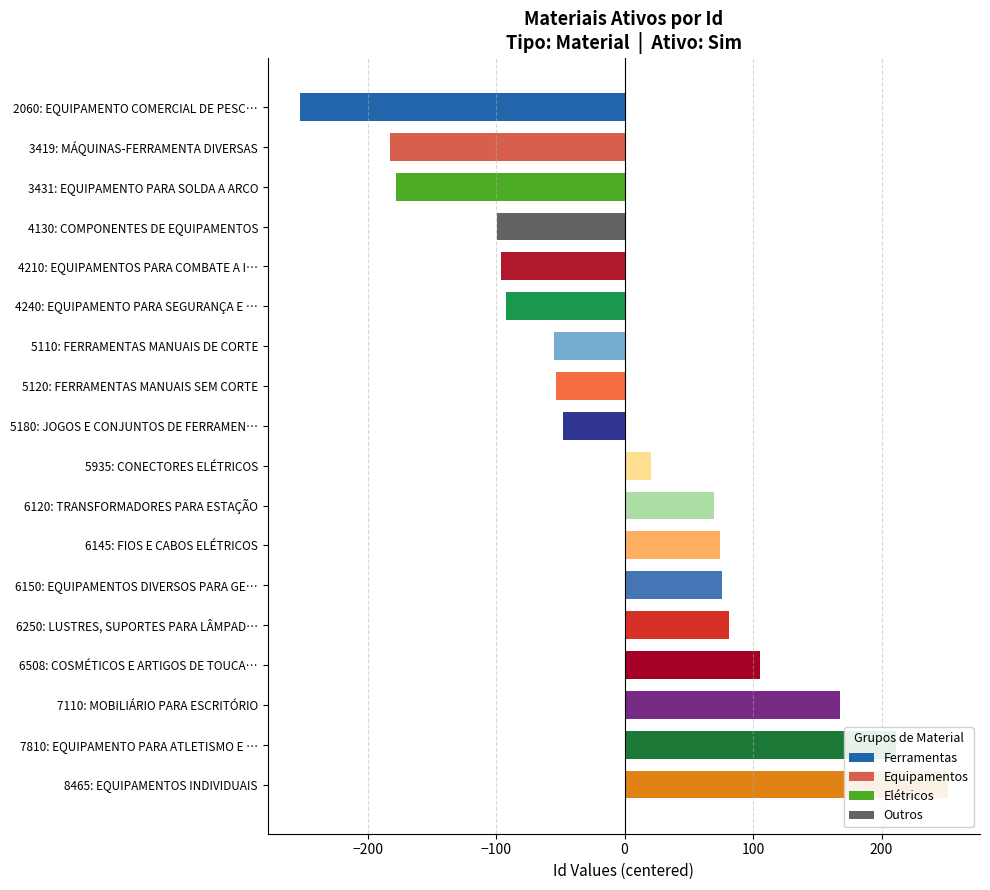

Reading left to right, list all the values displayed in this chart.

-252.6	-182.6	-177.6	-99.6	-96.6	-92.6	-54.6	-53.6	-47.6	20.4	69.4	74.4	75.4	81.4	105.4	167.4	211.4	251.4